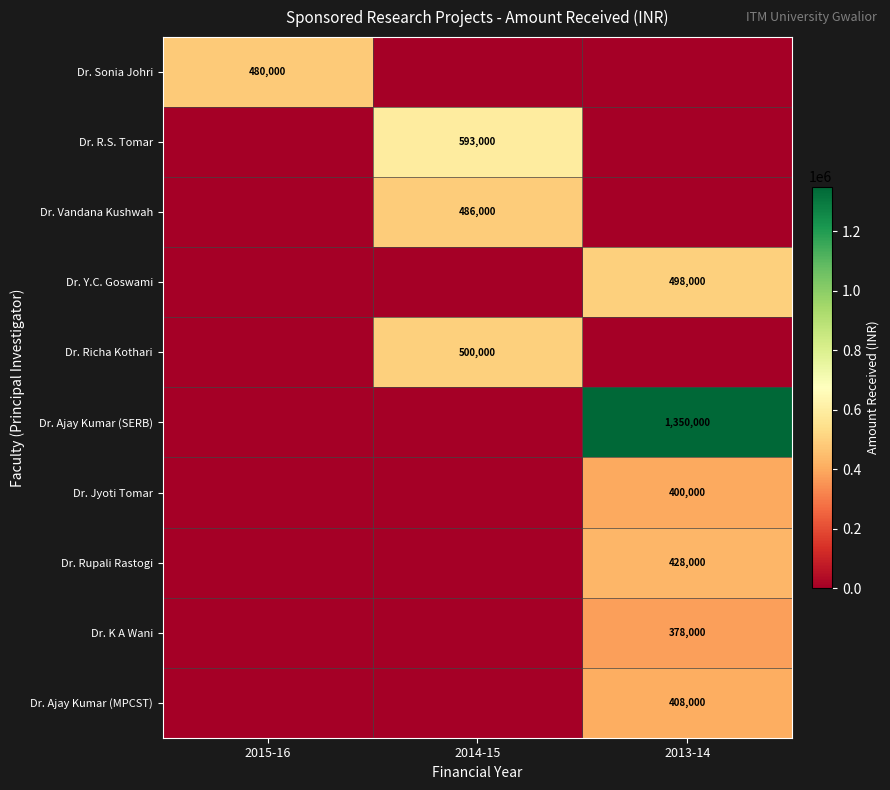

Is the value of Dr. Ajay Kumar (SERB) at 2013-14 greater than the value of Dr. Y.C. Goswami at 2013-14?

Yes